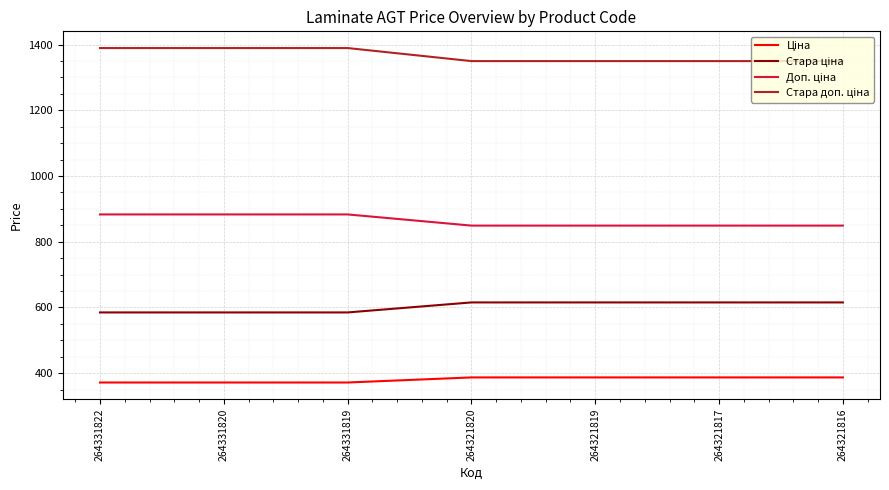

What is the total value across all series at 264331822?

3228.6